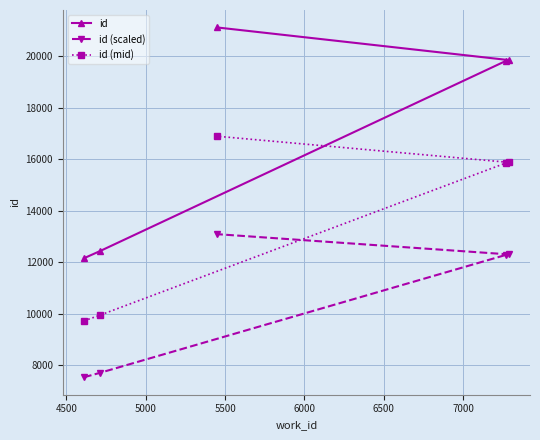

List the series in order of their peak value, highest first.

id, id (mid), id (scaled)